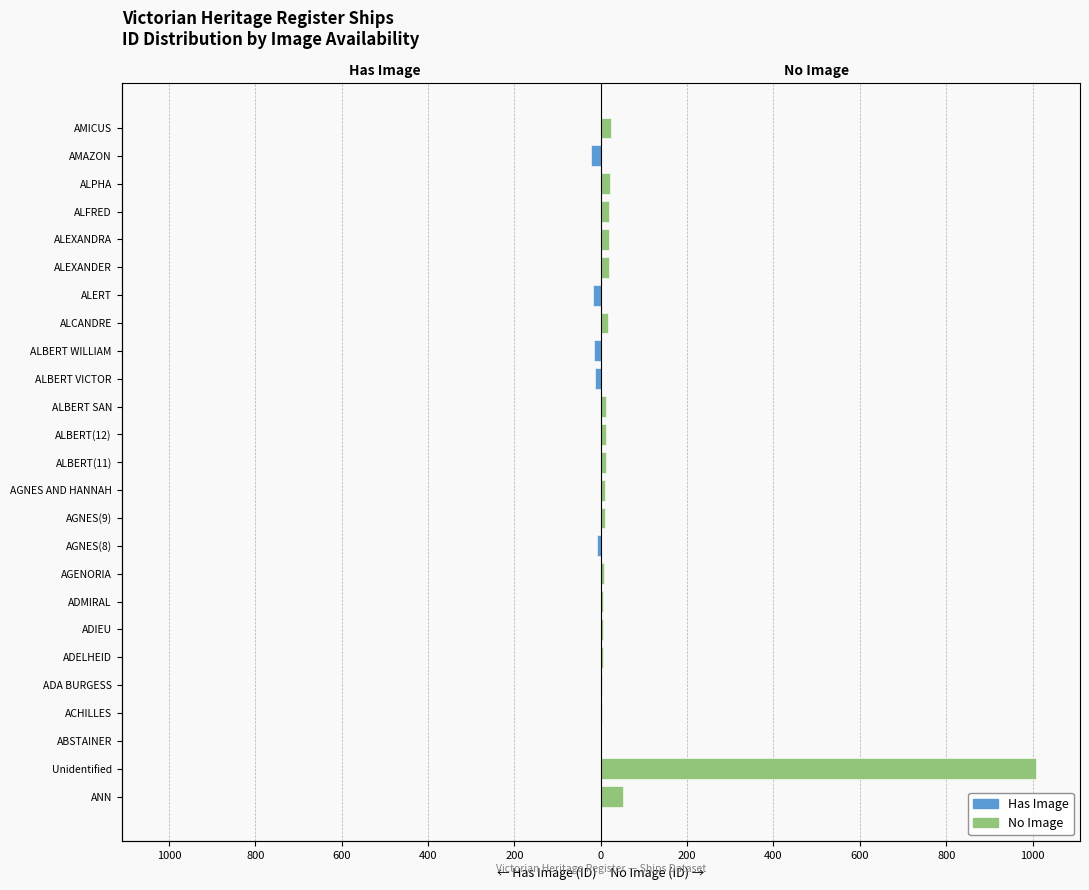

What is the value of the No Image bar at the 22nd from the left?

20